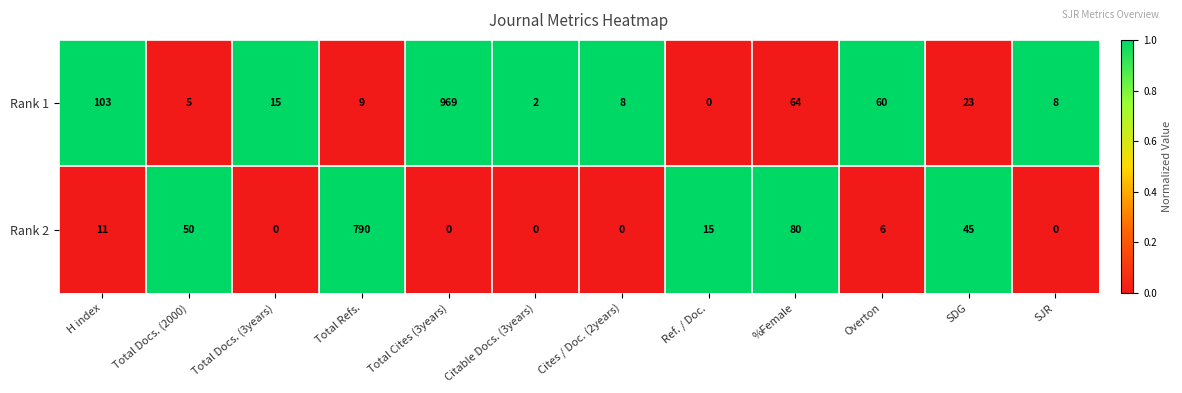

Is it true that Rank 1 equals 1414 at Total Cites (3years)?

False